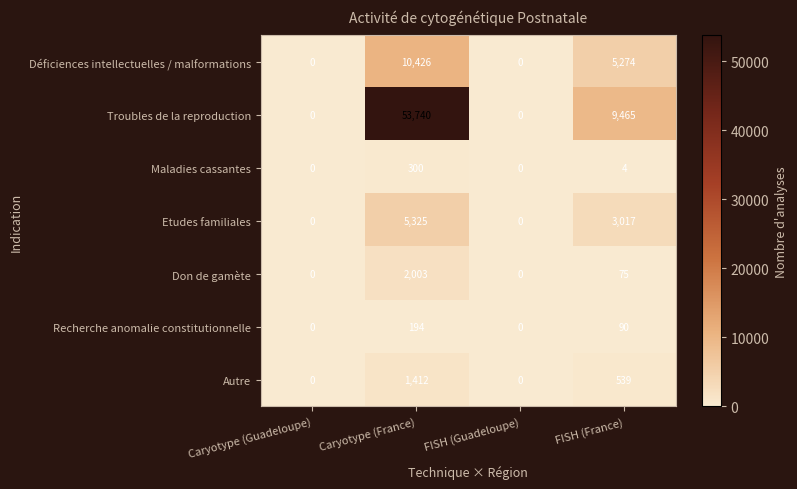

Reading left to right, extract all data points from this chart.

Déficiences intellectuelles / malformations: Caryotype (Guadeloupe)=0	Caryotype (France)=10426	FISH (Guadeloupe)=0	FISH (France)=5274
Troubles de la reproduction: Caryotype (Guadeloupe)=0	Caryotype (France)=53740	FISH (Guadeloupe)=0	FISH (France)=9465
Maladies cassantes: Caryotype (Guadeloupe)=0	Caryotype (France)=300	FISH (Guadeloupe)=0	FISH (France)=4
Etudes familiales: Caryotype (Guadeloupe)=0	Caryotype (France)=5325	FISH (Guadeloupe)=0	FISH (France)=3017
Don de gamète: Caryotype (Guadeloupe)=0	Caryotype (France)=2003	FISH (Guadeloupe)=0	FISH (France)=75
Recherche anomalie constitutionnelle: Caryotype (Guadeloupe)=0	Caryotype (France)=194	FISH (Guadeloupe)=0	FISH (France)=90
Autre: Caryotype (Guadeloupe)=0	Caryotype (France)=1412	FISH (Guadeloupe)=0	FISH (France)=539